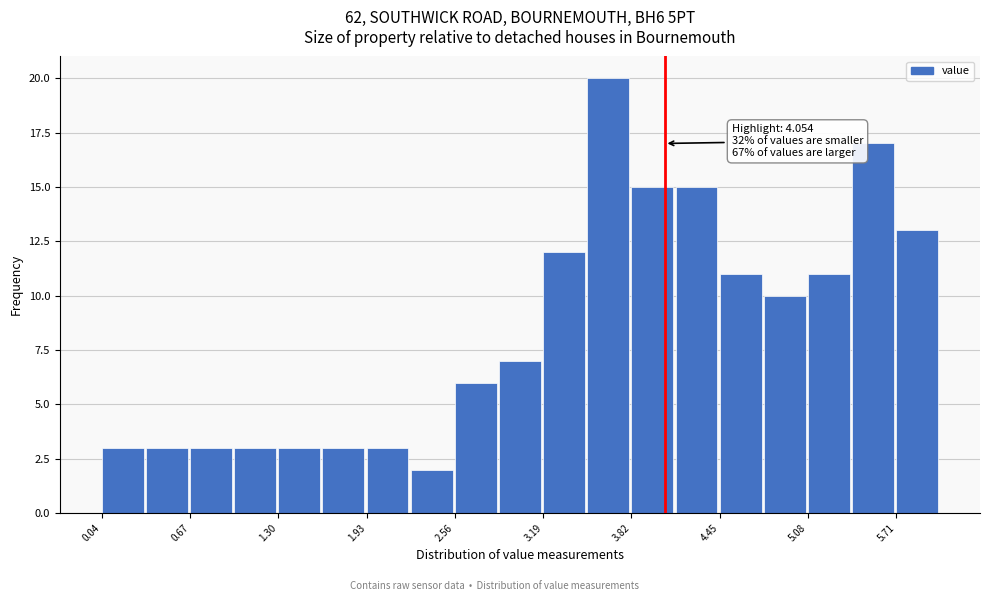

Read against the x-axis, roughly where is the centre of the tallest bar?

3.7